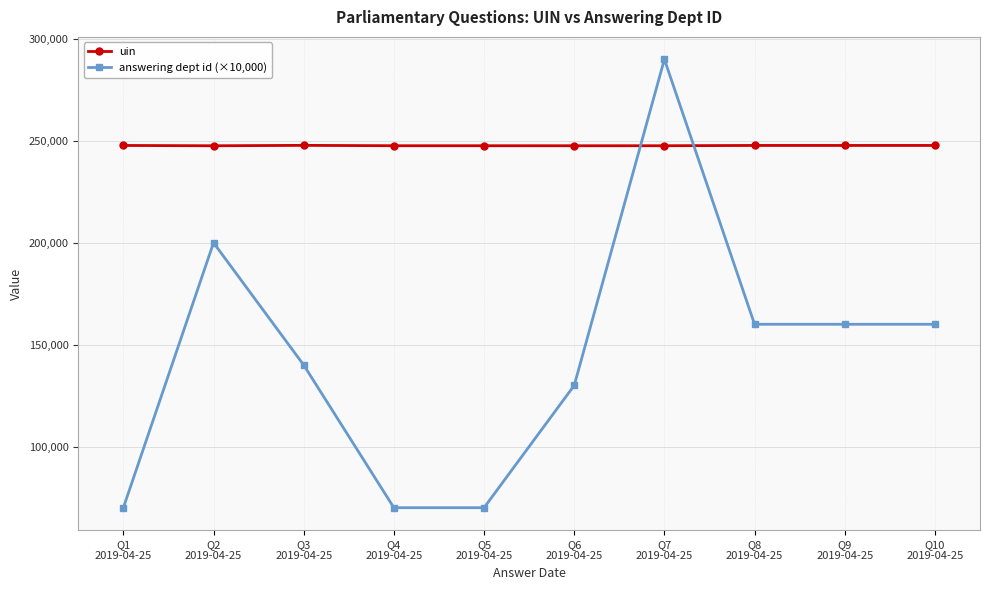

Which series has the widest spread of values?

answering dept id (×10,000)